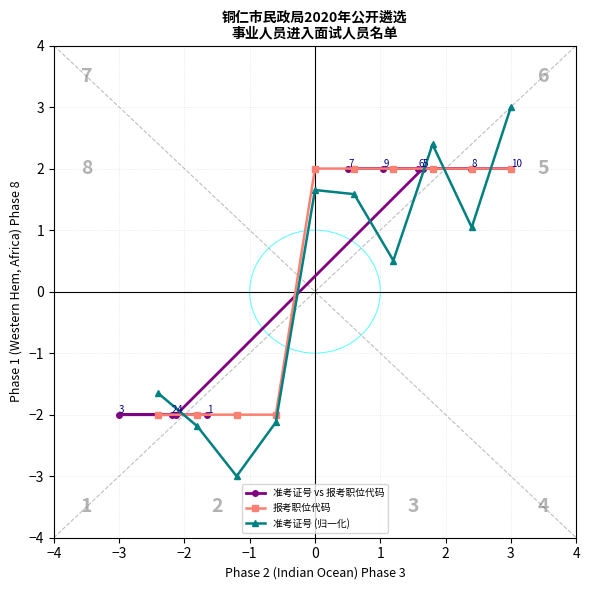

What is the average value of the 准考证号 (归一化) series?

0.1